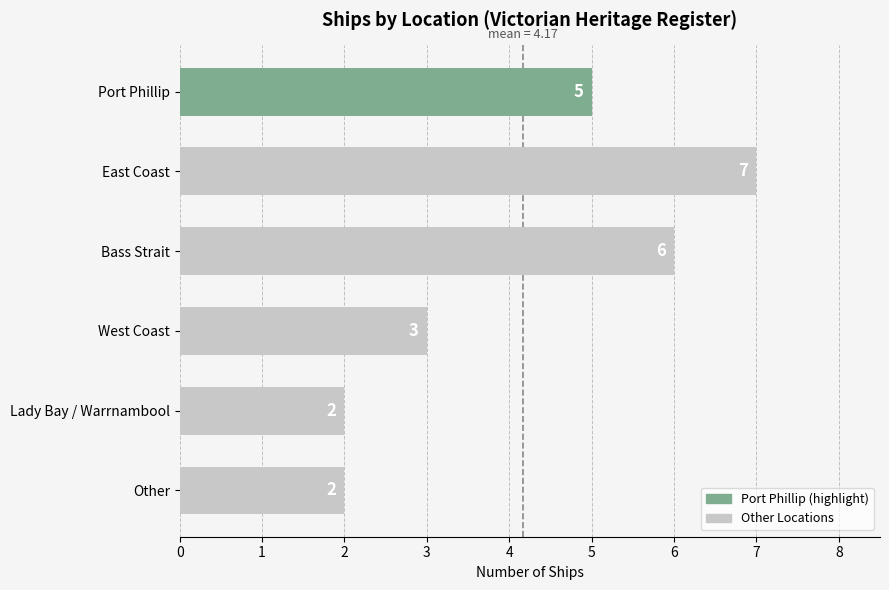

Reading bottom to top, list all the values displayed in this chart.

2	2	3	6	7	5